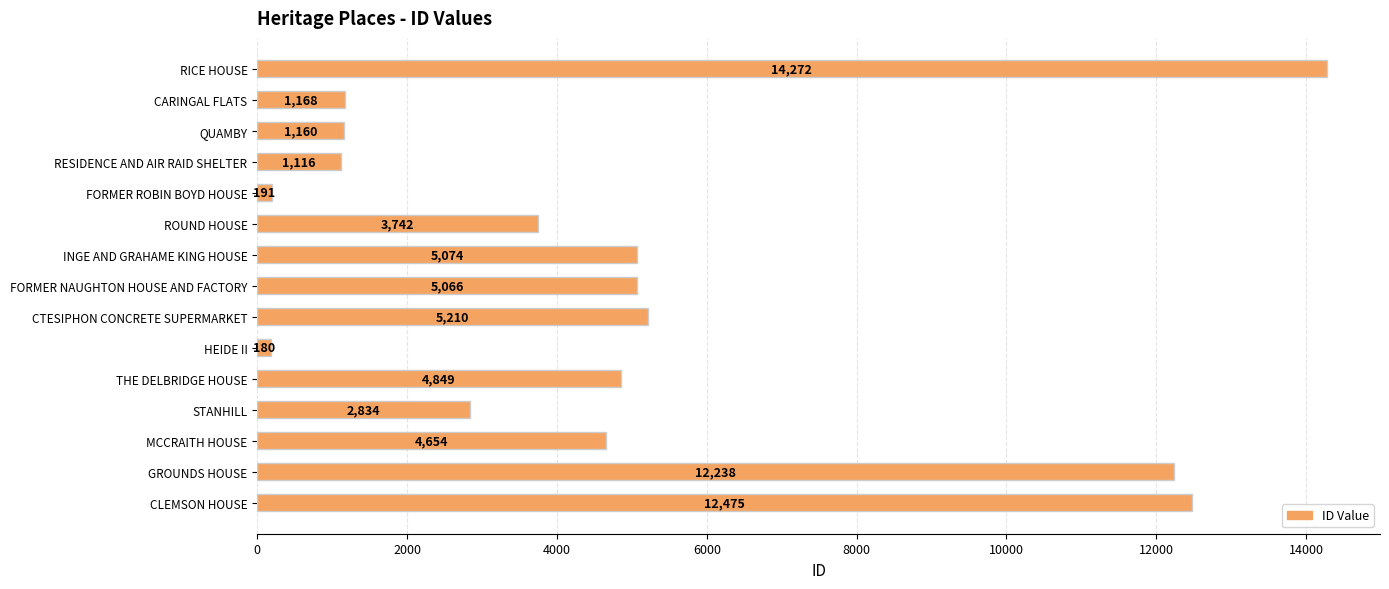

How many bars are there in total?

15